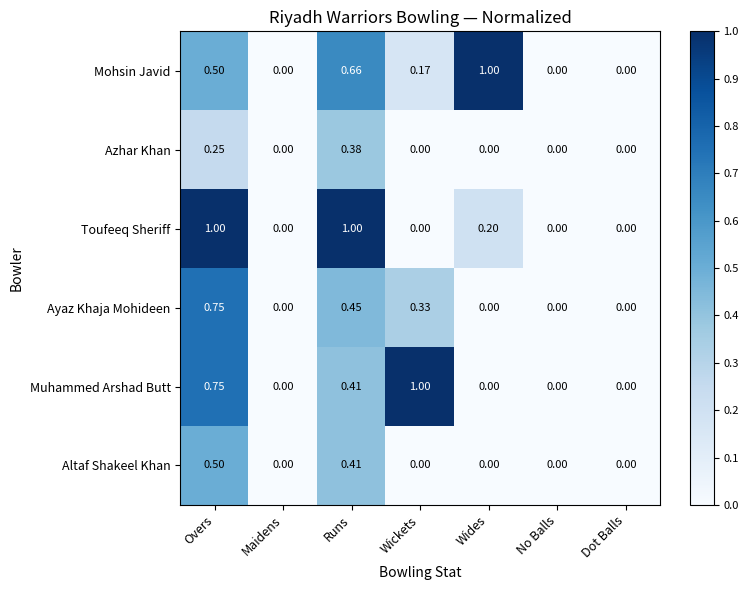

How many data points does each series have?

7